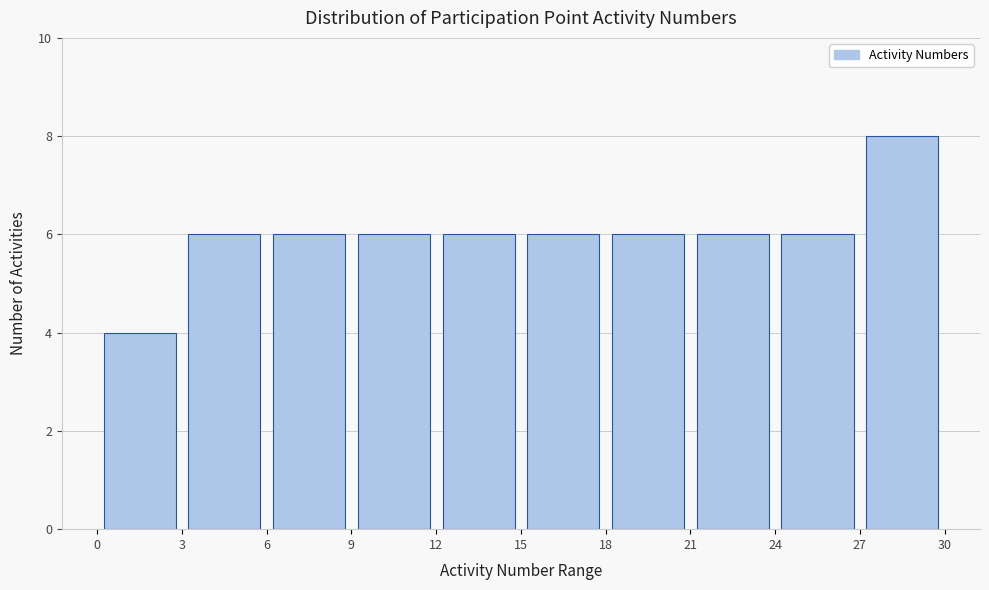

What is the height of the bar covering 27 to 30 on the x-axis? The values are not printed on the chart, so give them approximately, as read against the axis.

8